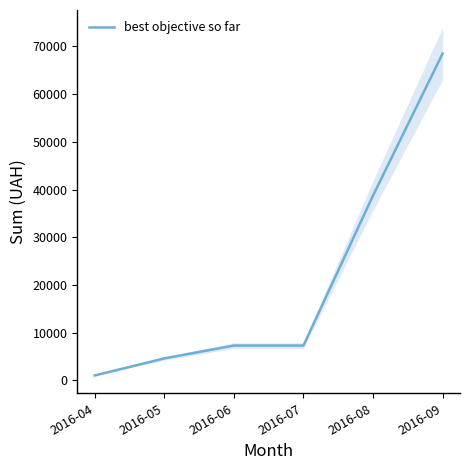

Does the chart display data point markers on the line(s)?

No